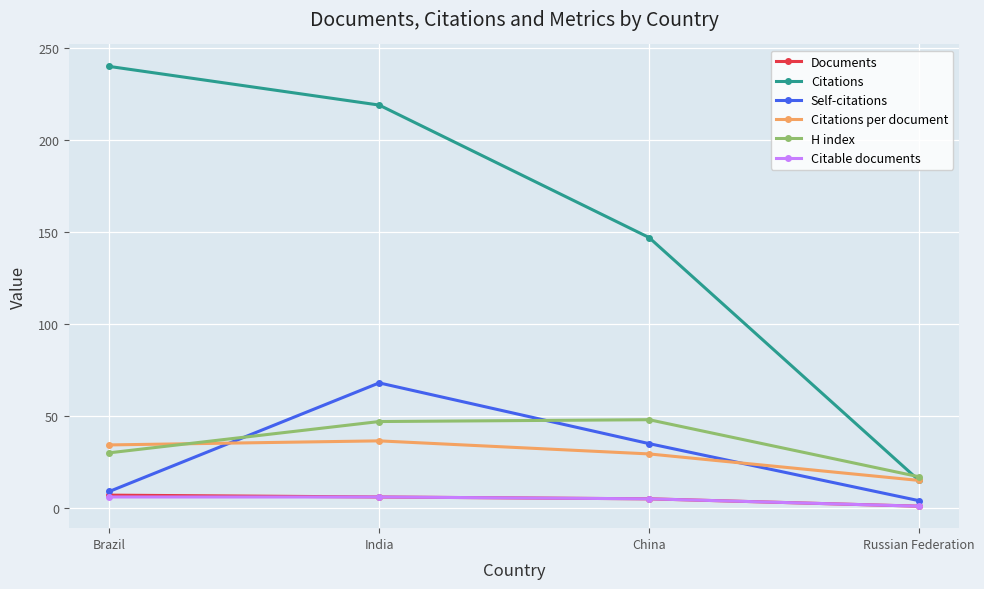

Is it true that Citations per document equals 9.7 at Brazil?

False